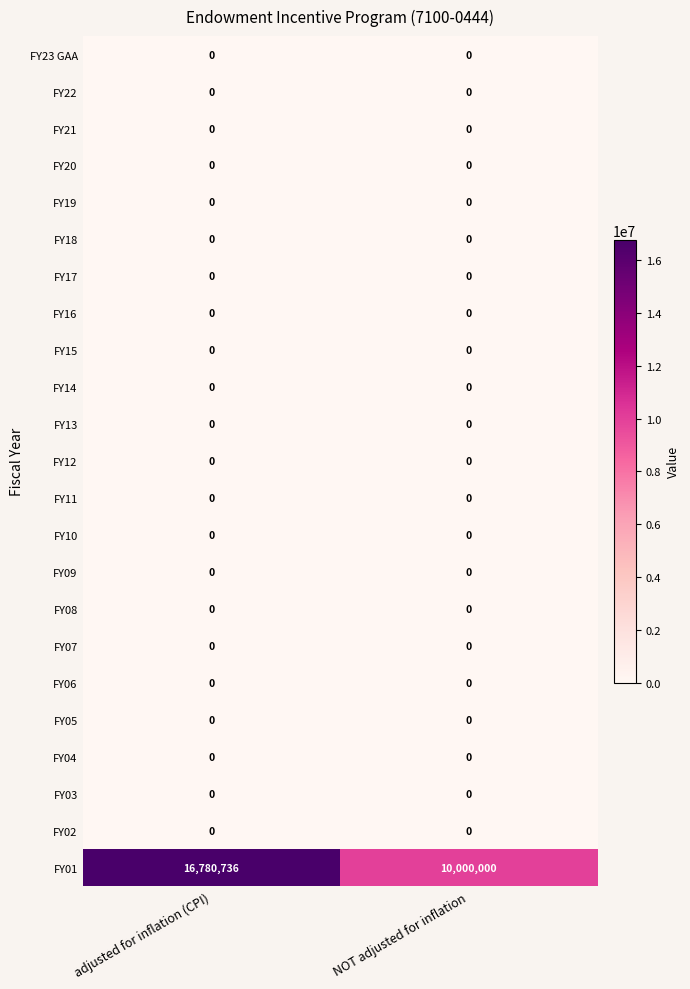

Between adjusted for inflation (CPI) and NOT adjusted for inflation, which series saw the biggest shift?

FY01